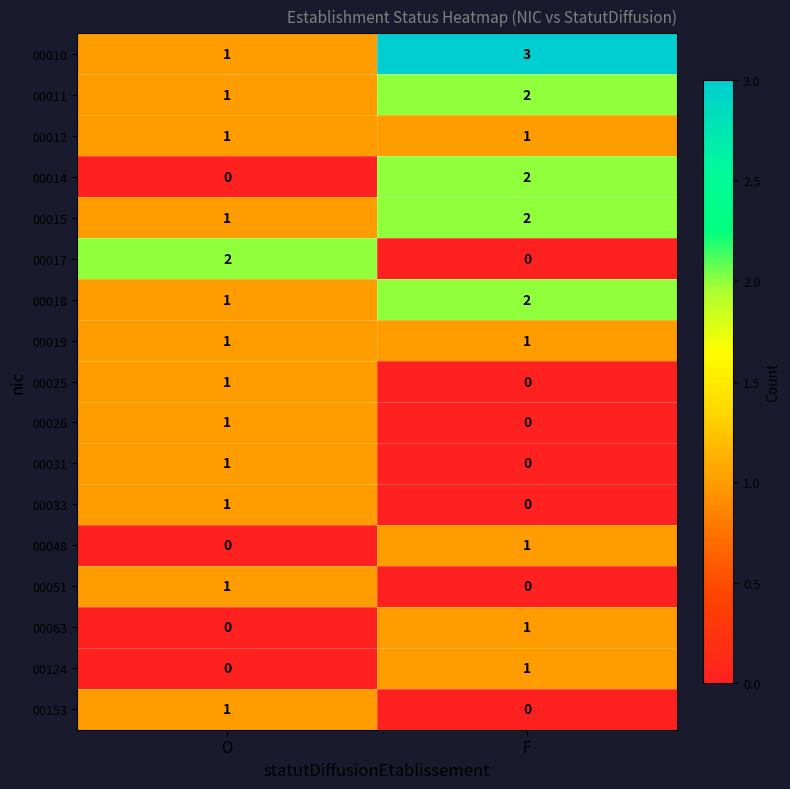

How many values in the 00011 series are below 2?

1